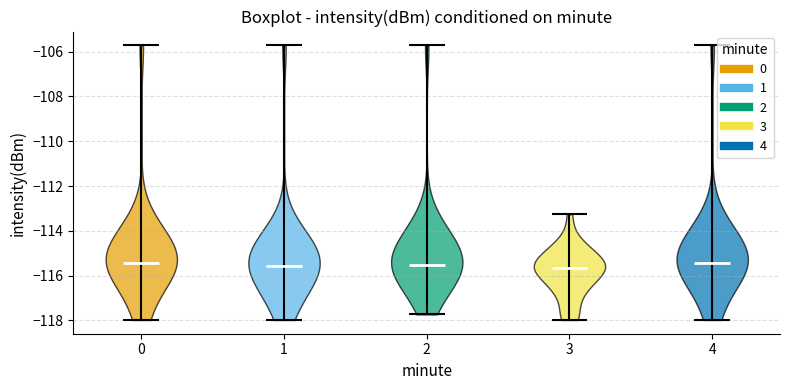

Reading left to right, read every violin against the y-axis: where its median line is, and the lowest and highest points it reaches. The values are not printed on the chart, so give them approximately, as read against the axis.

0: median line -115.4, lowest point -118.0, highest point -105.8
1: median line -115.6, lowest point -118.0, highest point -105.8
2: median line -115.6, lowest point -117.8, highest point -105.8
3: median line -115.6, lowest point -118.0, highest point -113.2
4: median line -115.4, lowest point -118.0, highest point -105.8